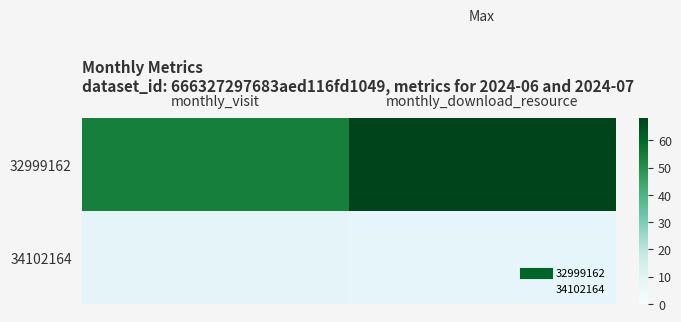

Rank the series by their average value, from lowest to highest.

34102164, 32999162